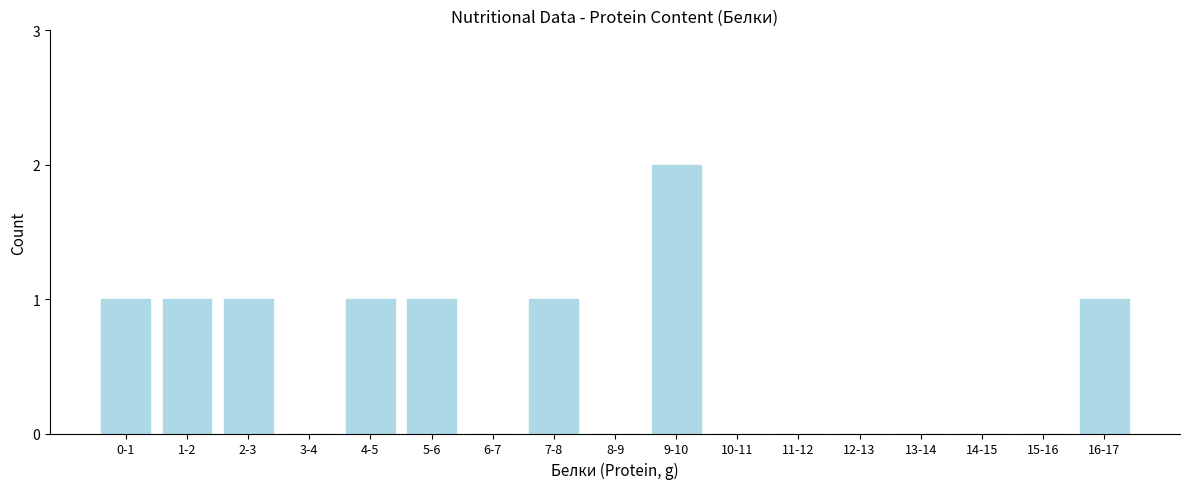

Reading right to left, list all the values displayed in this chart.

16-17=1	15-16=0	14-15=0	13-14=0	12-13=0	11-12=0	10-11=0	9-10=2	8-9=0	7-8=1	6-7=0	5-6=1	4-5=1	3-4=0	2-3=1	1-2=1	0-1=1